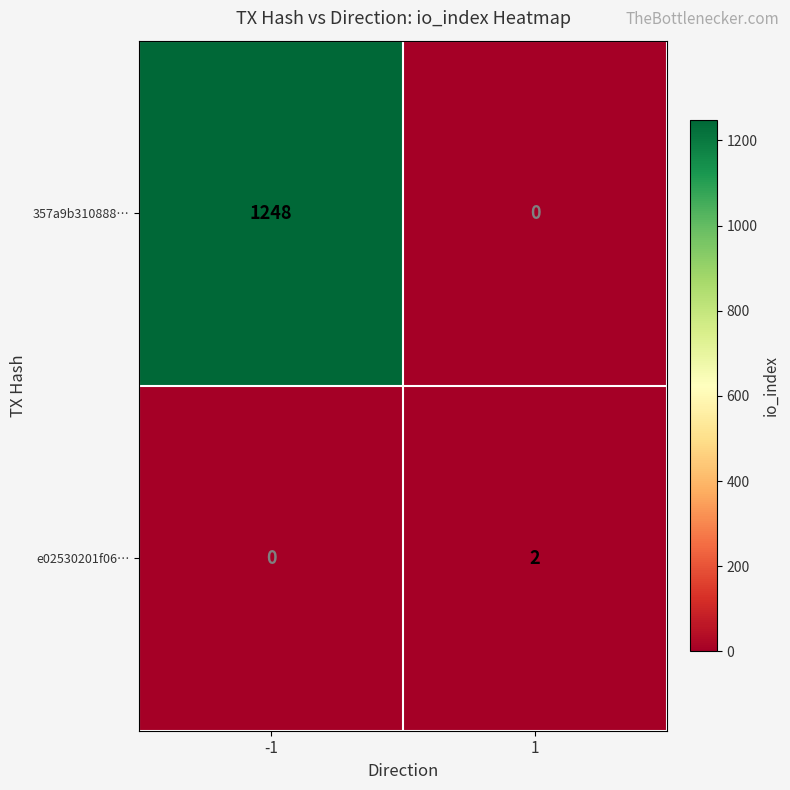

How many distinct data groups are displayed?

2